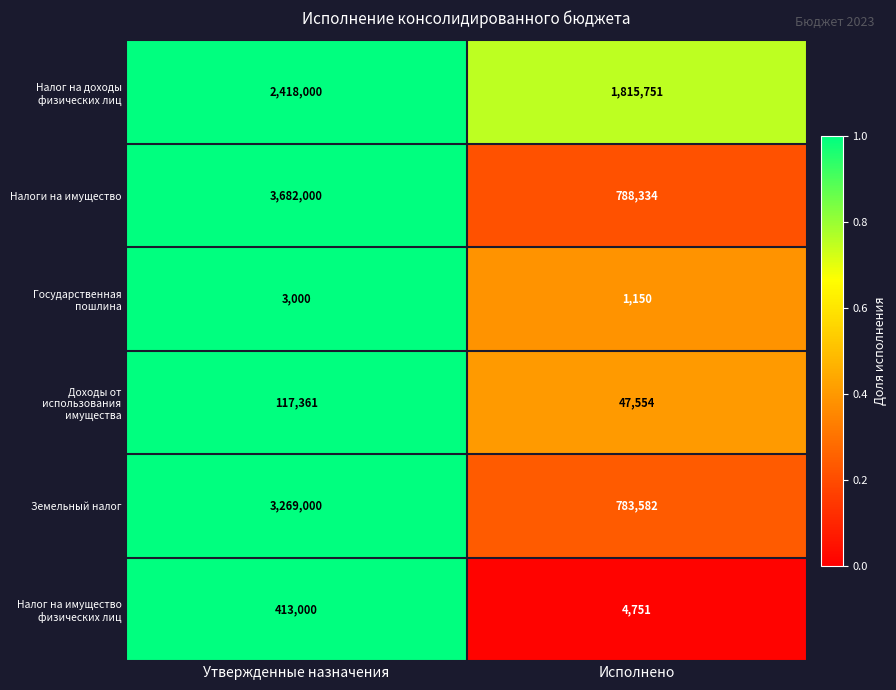

What is the total value across all series at Утвержденные назначения?

9902361